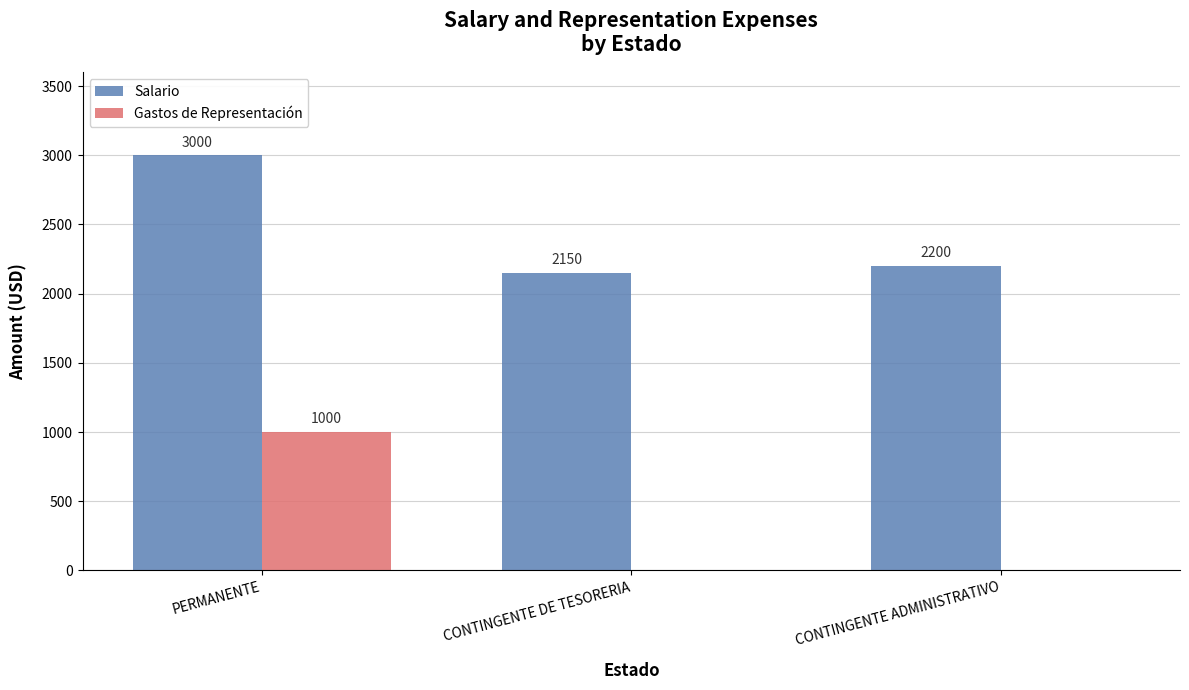

Reading left to right, transcribe all the data shown in this chart.

Salario: 3000	2150	2200
Gastos de Representación: 1000	0	0